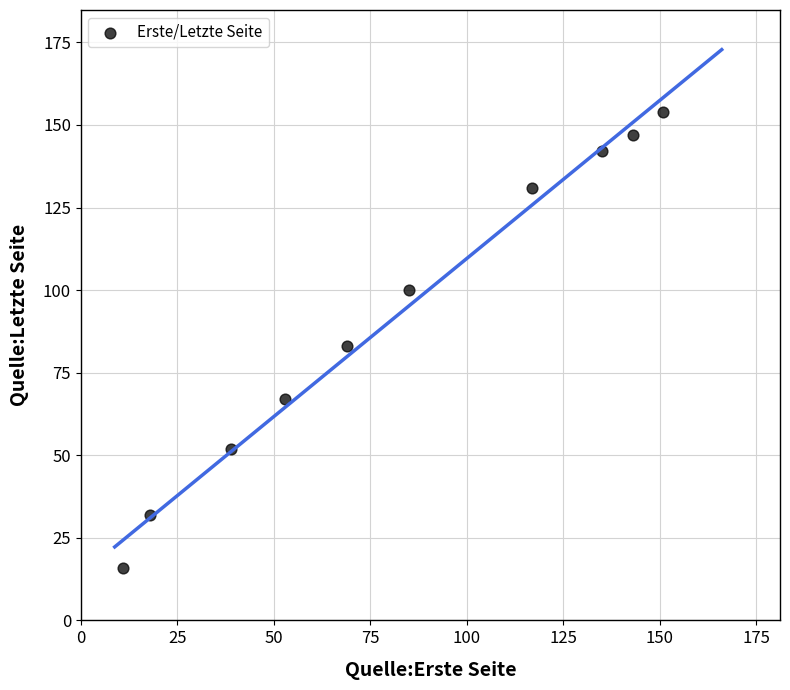

What is the average Y value?

92